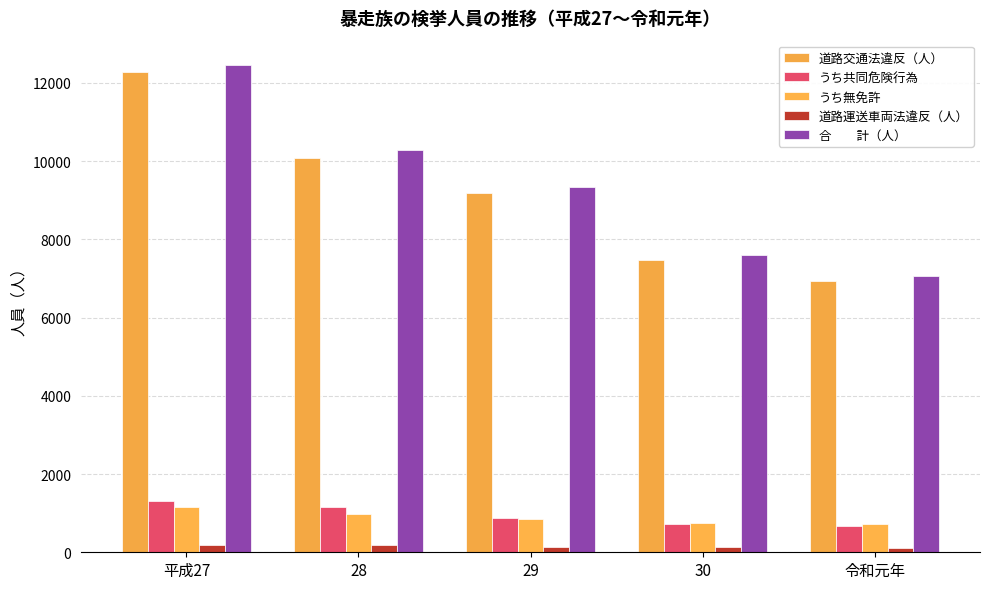

Does the chart contain any negative values?

No